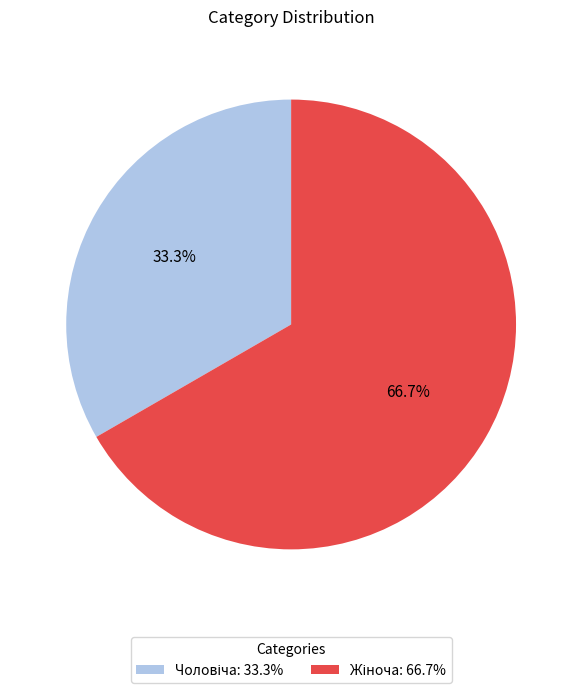

Is there a majority slice in this chart?

Yes